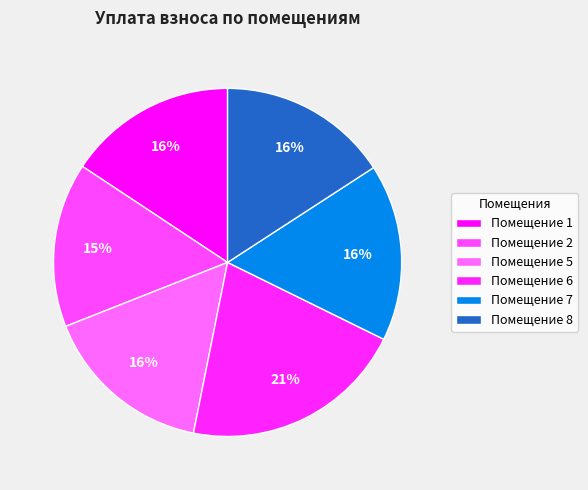

How many slices are in this pie chart?

6